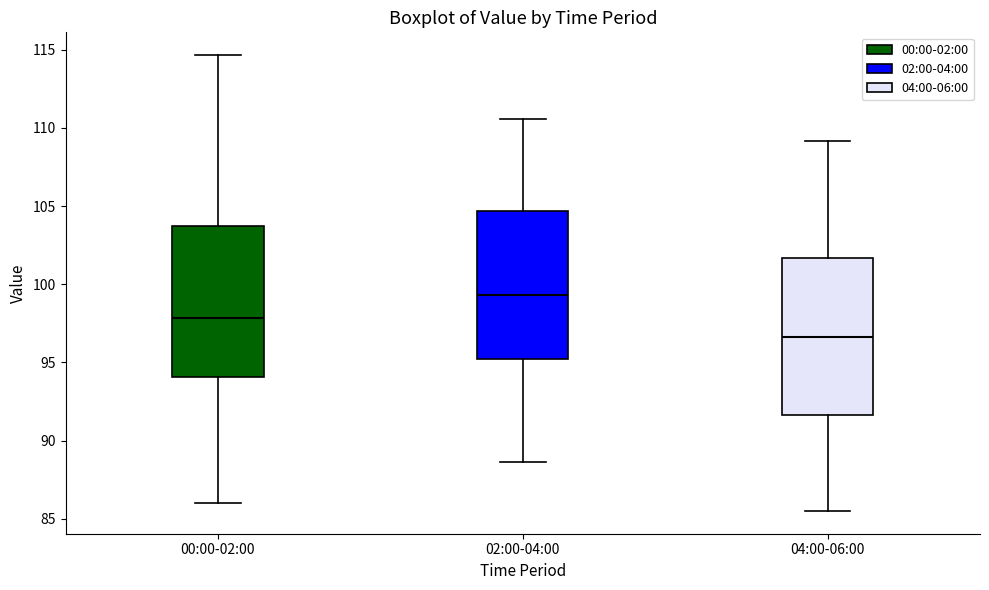

Where is the lower edge of the box for 02:00-04:00 on the y-axis? The values are not printed on the chart, so give them approximately, as read against the axis.

95.0